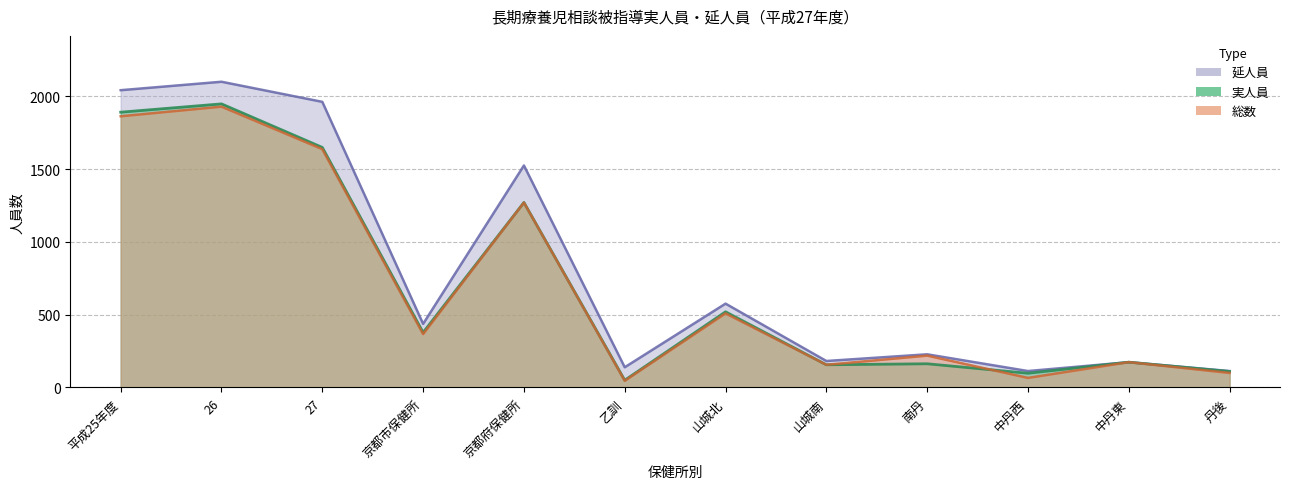

At which category does 実人員 reach its first local peak?

26